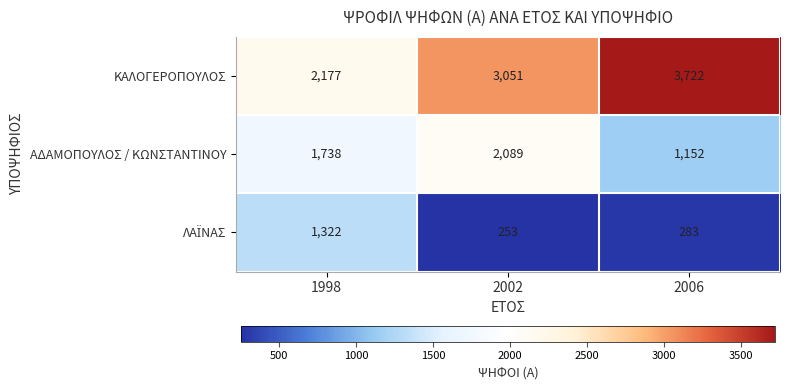

Rank the categories by ΚΑΛΟΓΕΡΟΠΟΥΛΟΣ value from lowest to highest.

1998, 2002, 2006